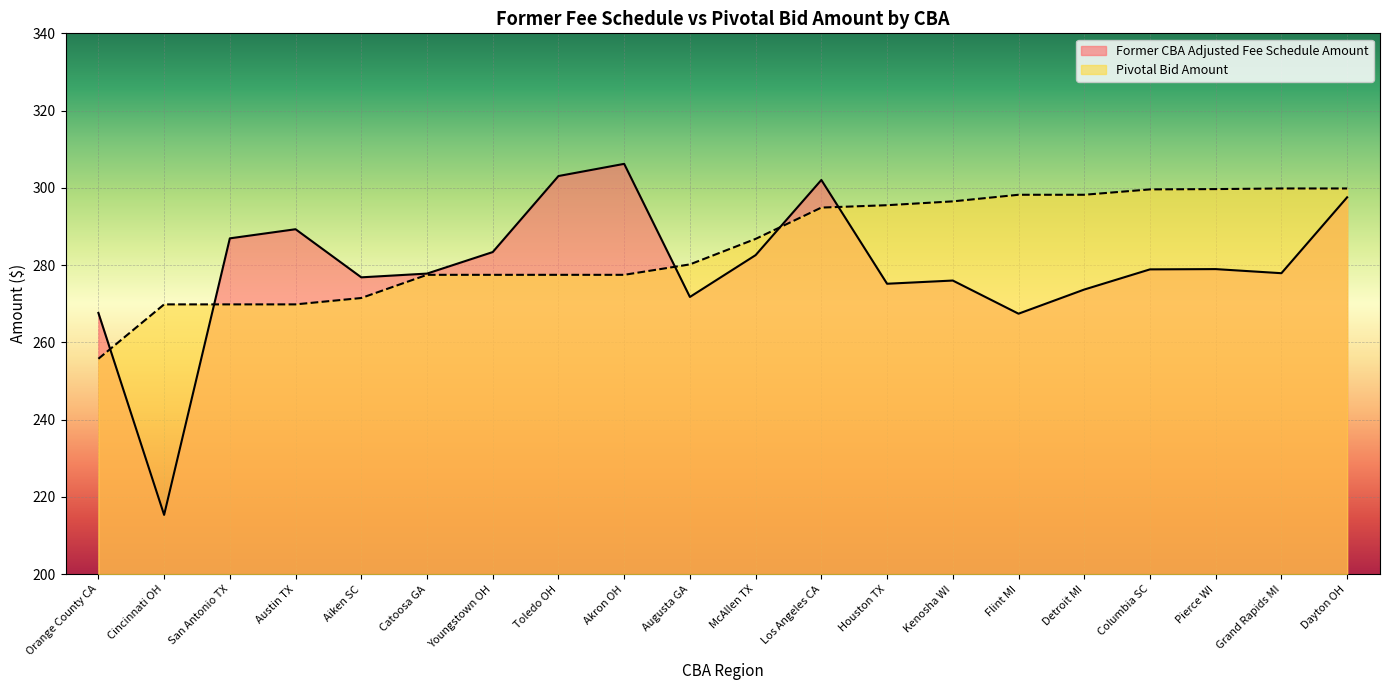

Which series has the largest range (max minus min)?

Former CBA Adjusted Fee Schedule Amount